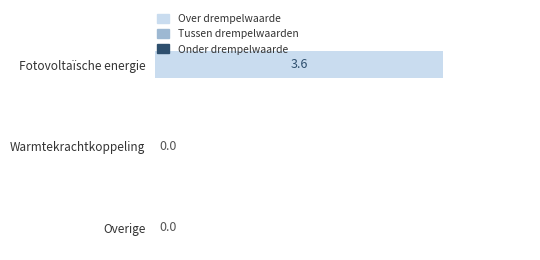

What is the greatest value displayed?

3.6